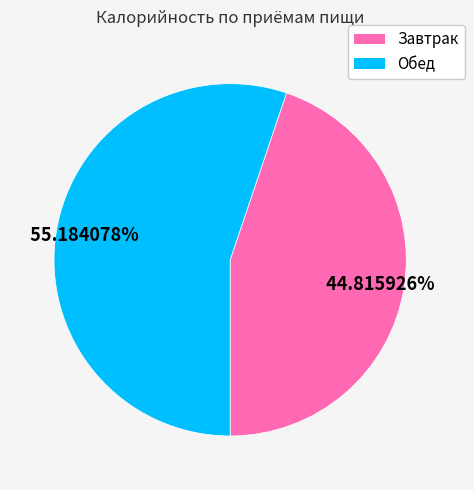

Rank the categories by value from highest to lowest.

Обед, Завтрак